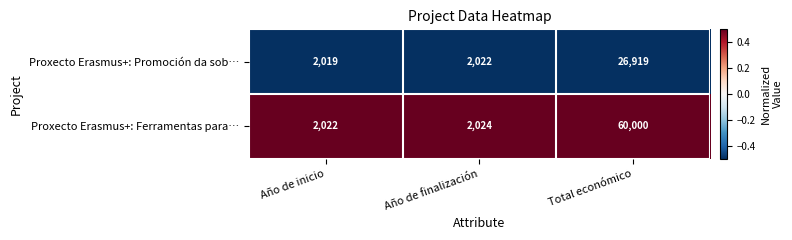

List the series in order of their peak value, highest first.

Proxecto Erasmus+: Ferramentas para…, Proxecto Erasmus+: Promoción da sob…